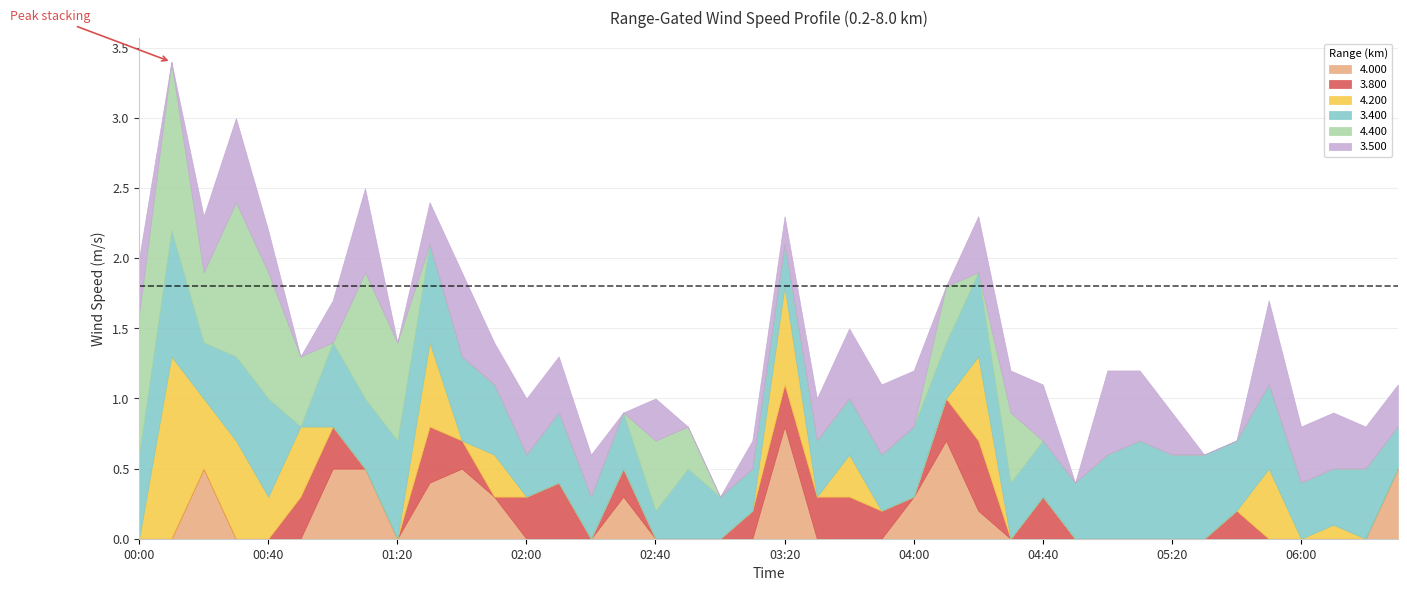

At which label does 4.000 reach its peak?

03:20